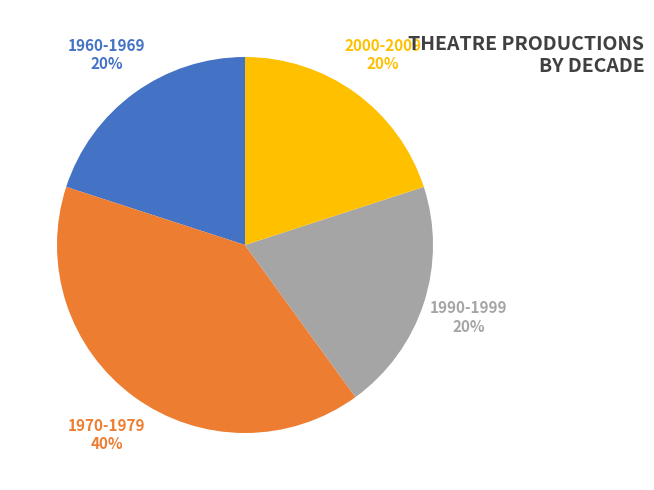

True or false: 1970-1979 accounts for 26% of the total.

False